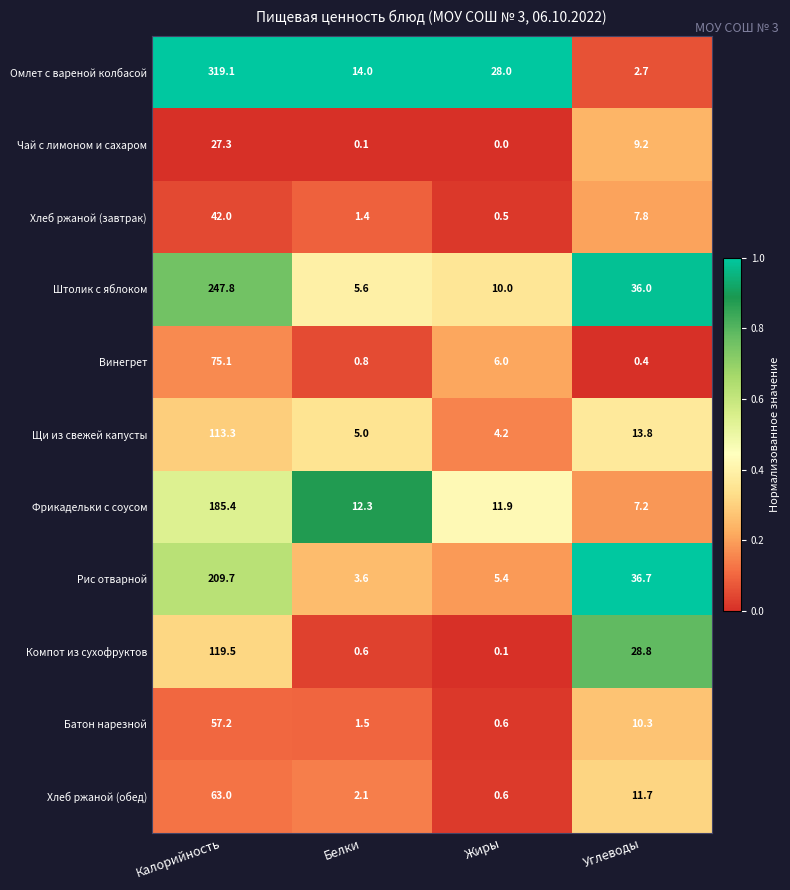

Where does the Рис отварной series first go above 36?

Калорийность